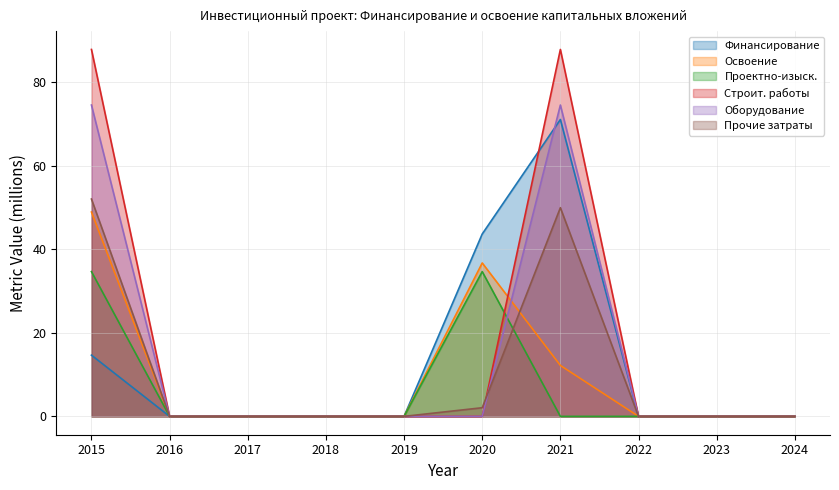

List the series in order of their peak value, highest first.

Строит. работы, Оборудование, Финансирование, Прочие затраты, Освоение, Проектно-изыск.